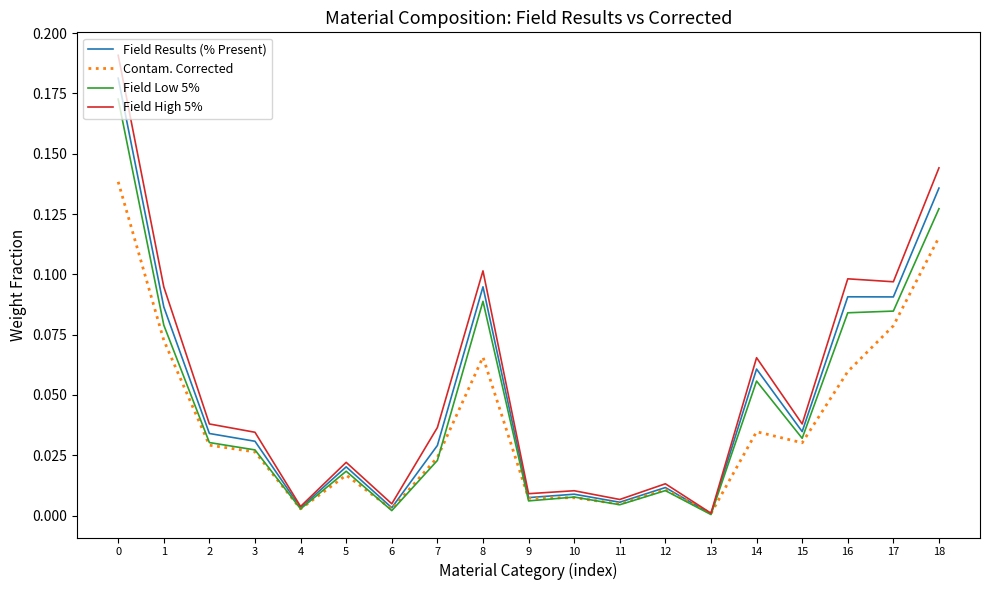

Is the value of Contam. Corrected at 7 greater than the value of Field Results (% Present) at 16?

No